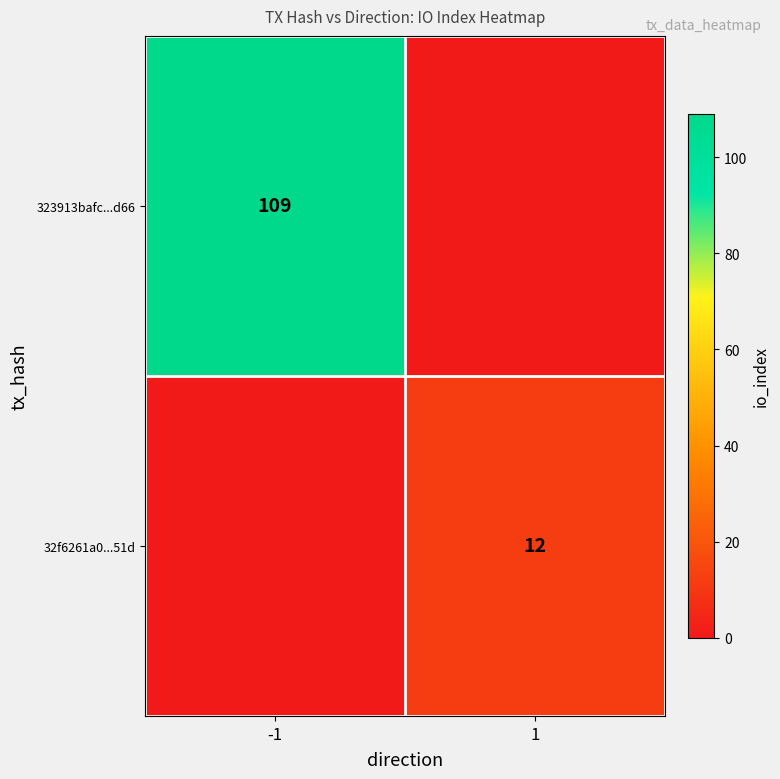

The 323913bafc...d66 series shows 109 at -1. True or false?

True